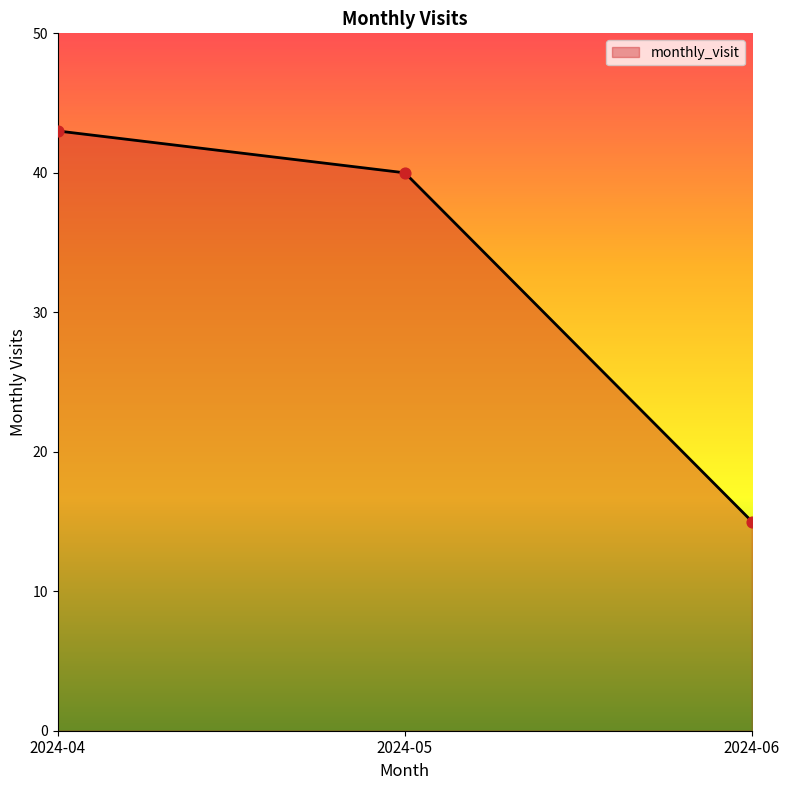

Approximately how many times larger is the value at 2024-05 compared to 2024-04?

0.9